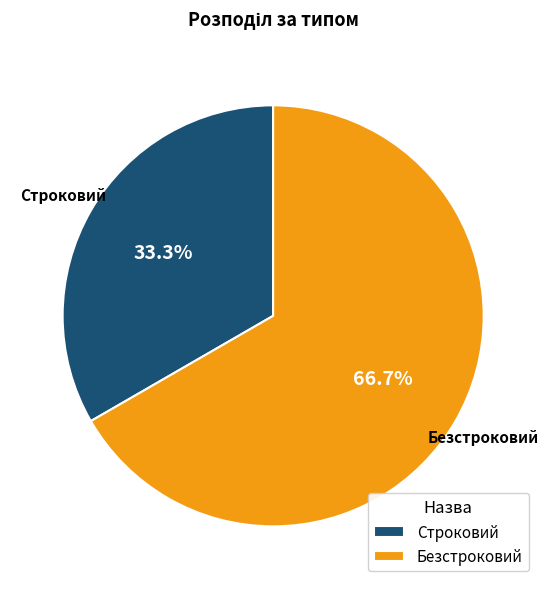

To the nearest percent, what portion does Строковий represent?

33%